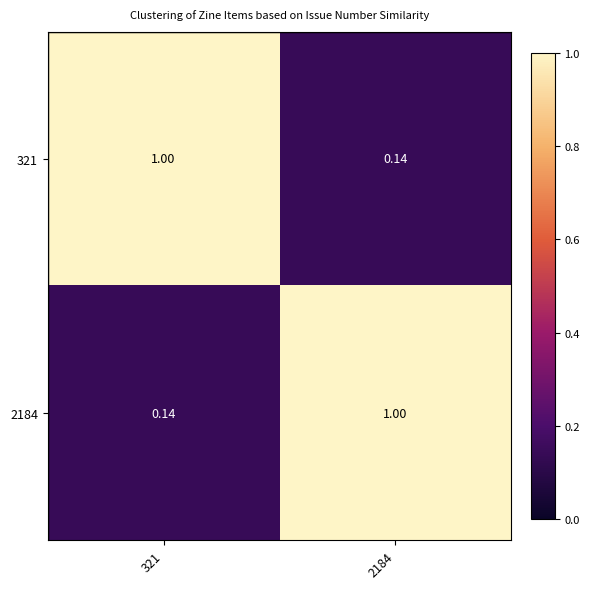

Is the value of 2184 at 321 greater than the value of 321 at 321?

No